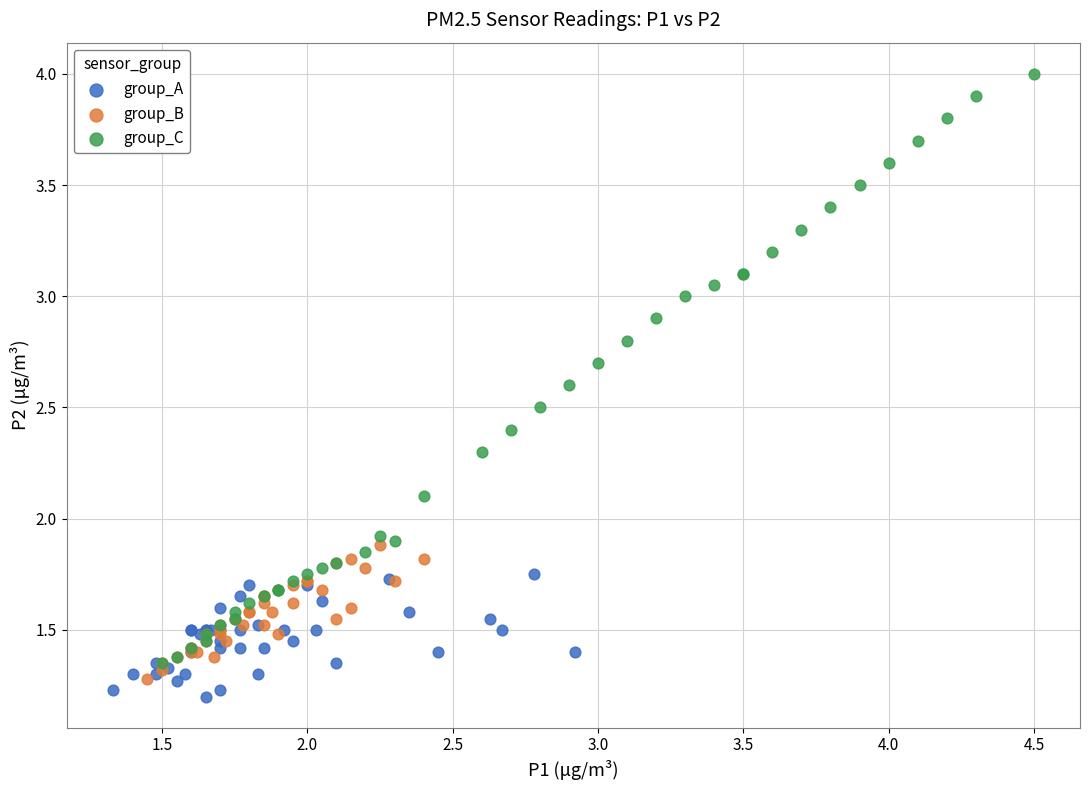

Which series reaches the maximum Y coordinate?

group_C